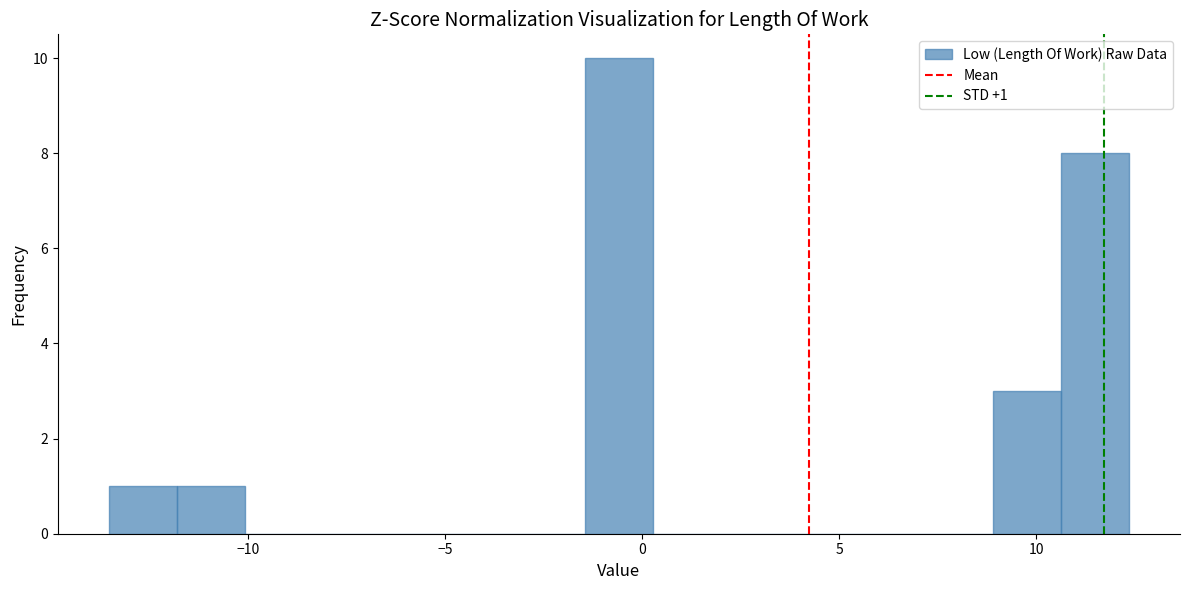

Read against the x-axis, roughly where is the centre of the tallest bar?

-0.5